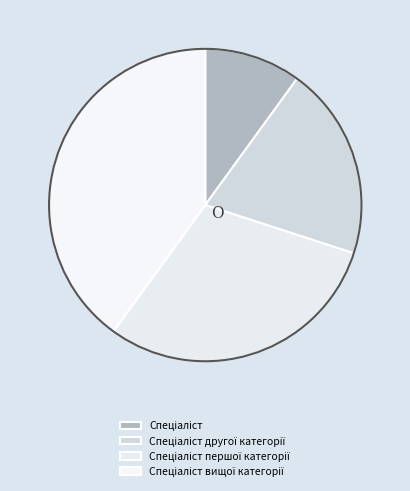

To the nearest percent, what is the difference between the Спеціаліст першої категорії and Спеціаліст slice percentages?

20%